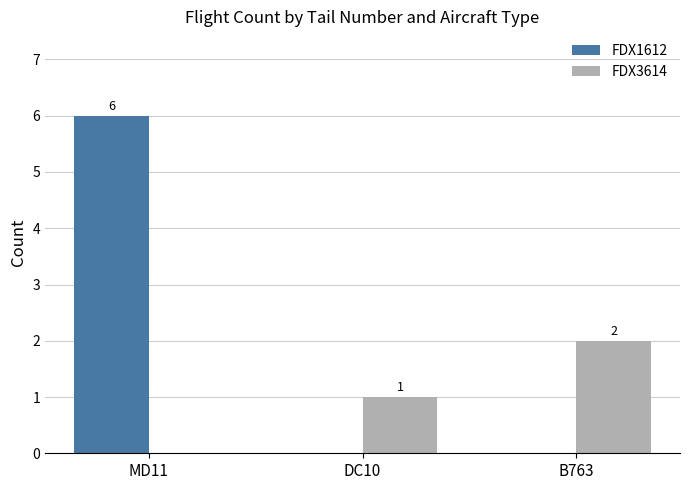

How many data points in FDX1612 are above 0?

1